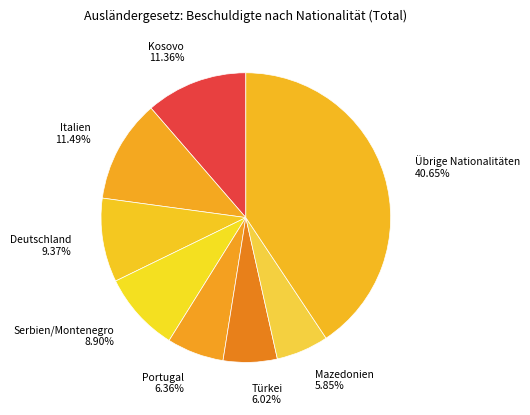

Which category has the biggest portion of the pie?

Übrige Nationalitäten